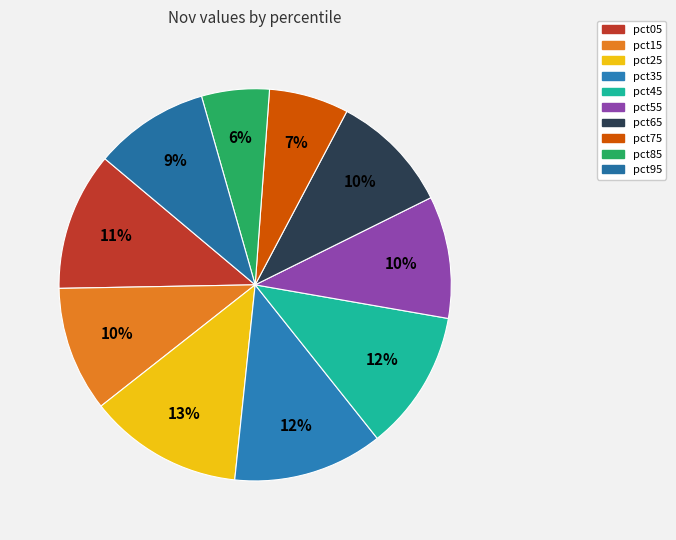

To the nearest percent, what is the average slice percentage?

10%